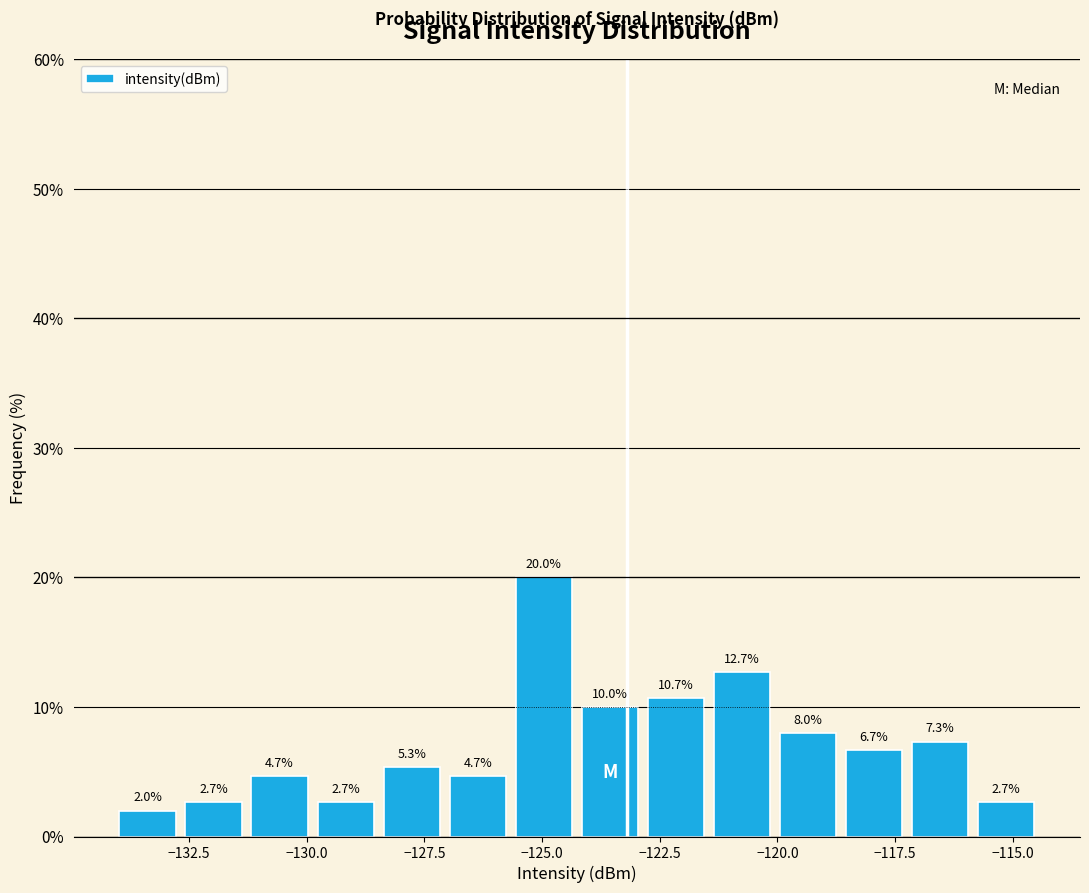

Around what value on the x-axis is the tallest bar? Give the approximate position of its centre, as read against the axis.

-125.0